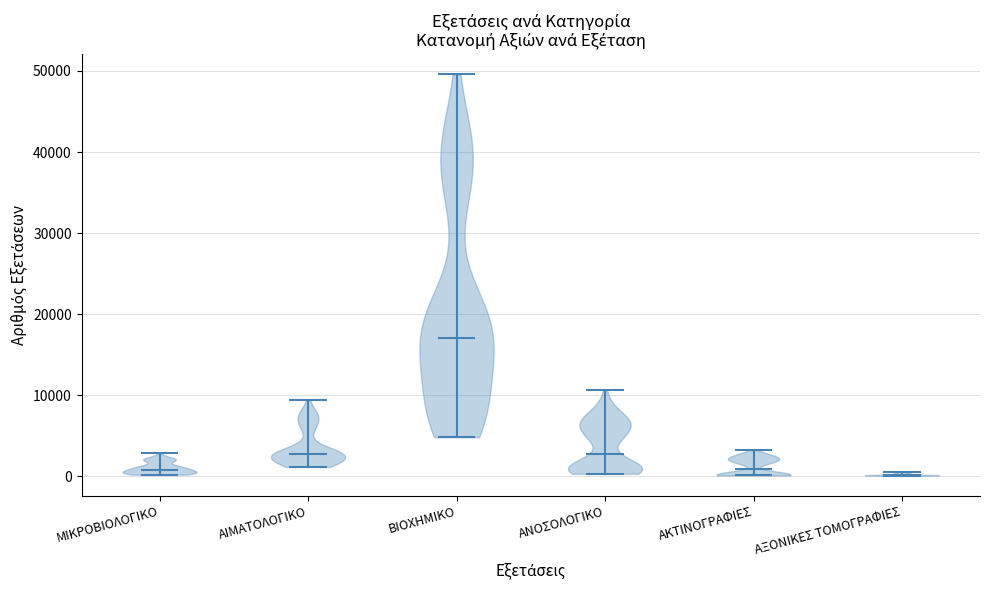

Which violin has the highest median line?

ΒΙΟΧΗΜΙΚΟ